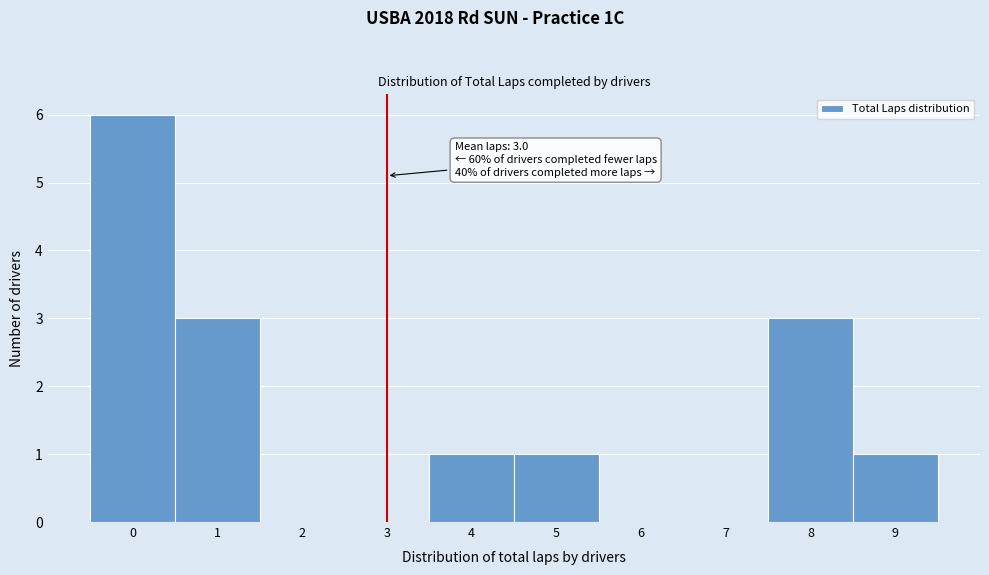

Over which range of the x-axis is the bar tallest?

-0.5 to 0.5